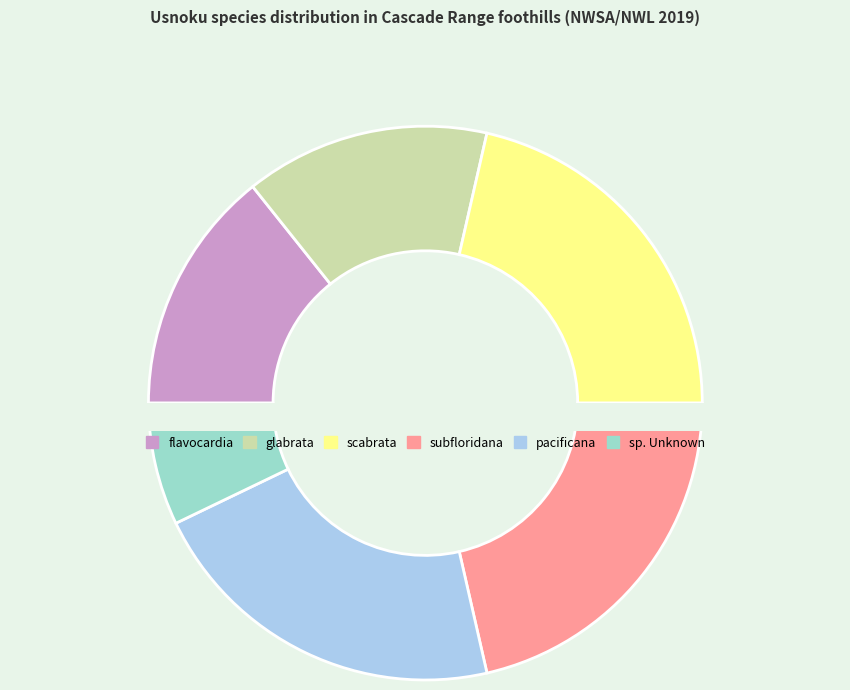

To the nearest percent, what is the average slice percentage?

17%